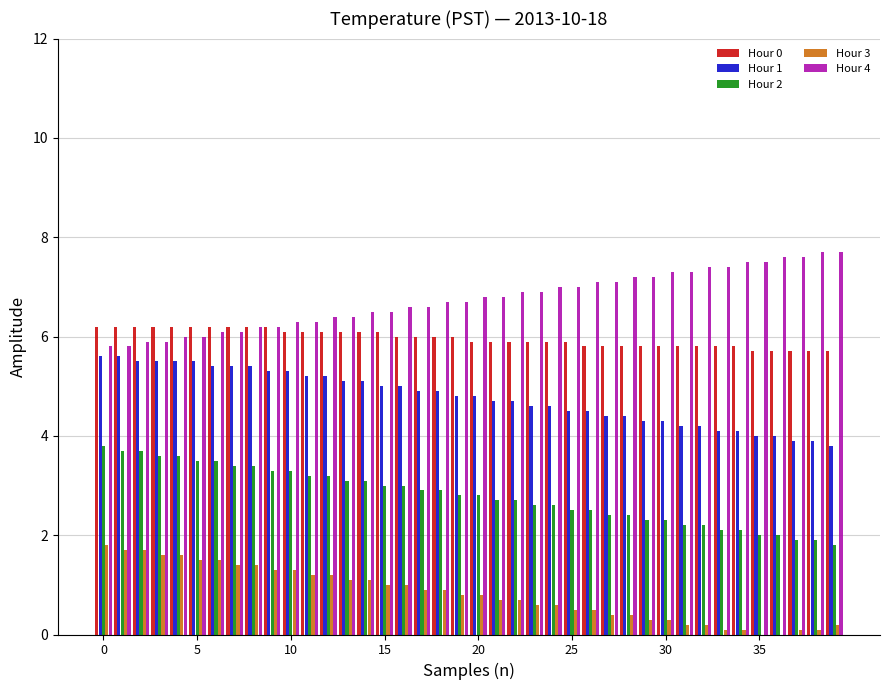

What is the maximum value for Hour 1?

5.6